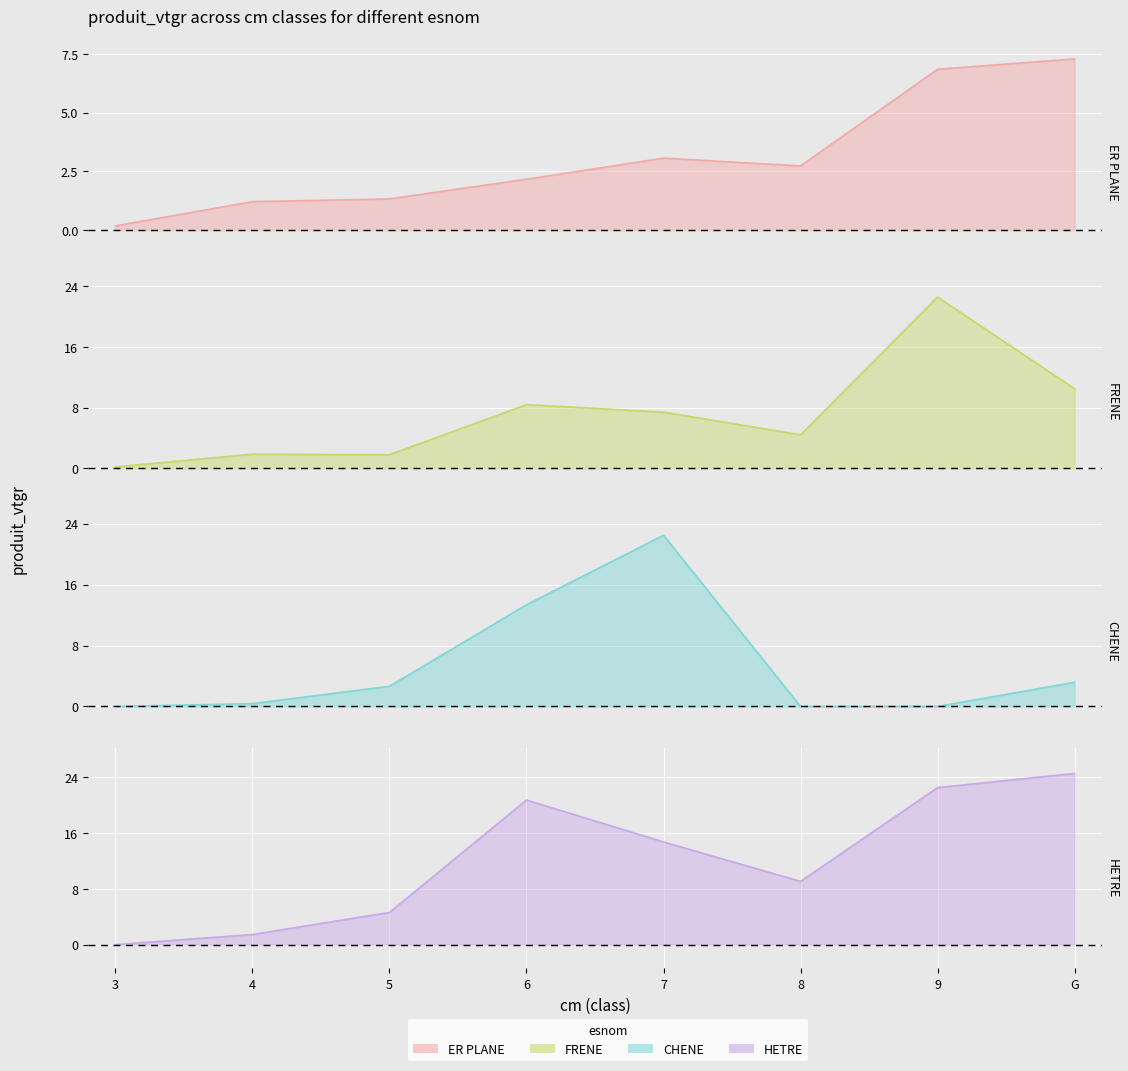

What is the average value of the HETRE series?

12.2